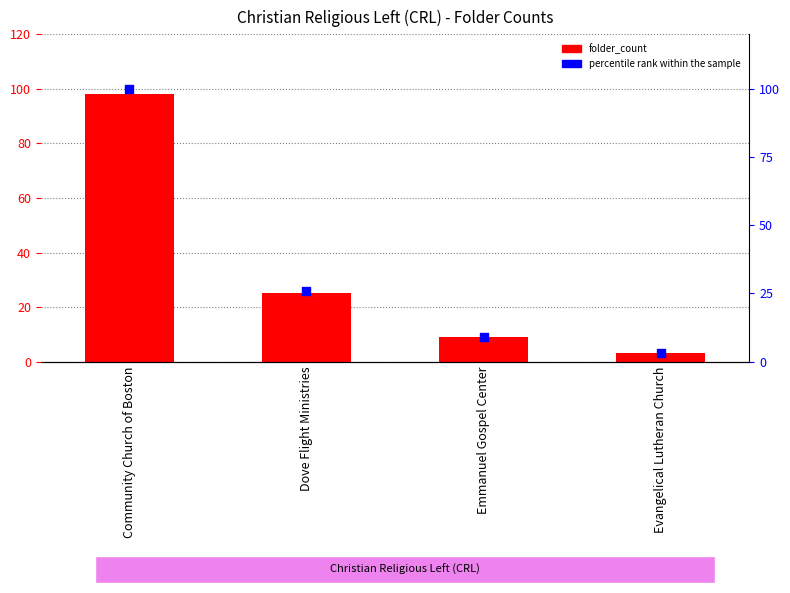

At which category is the sum across all series the highest?

Community Church of Boston